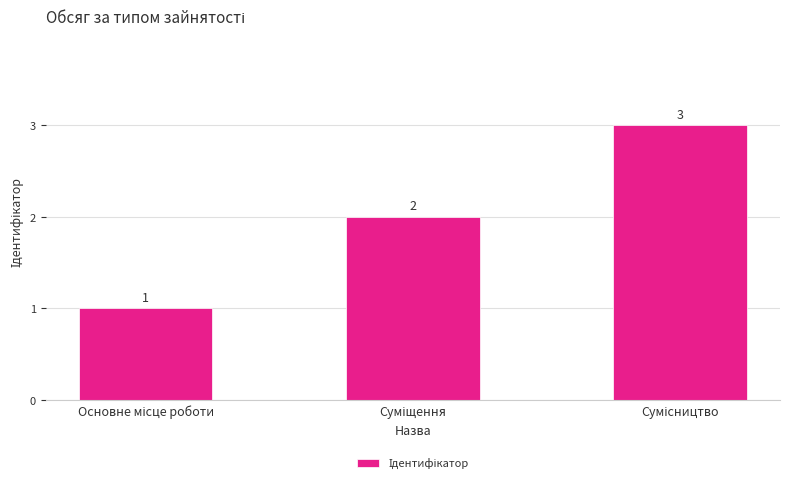

What is the maximum value shown in the chart?

3